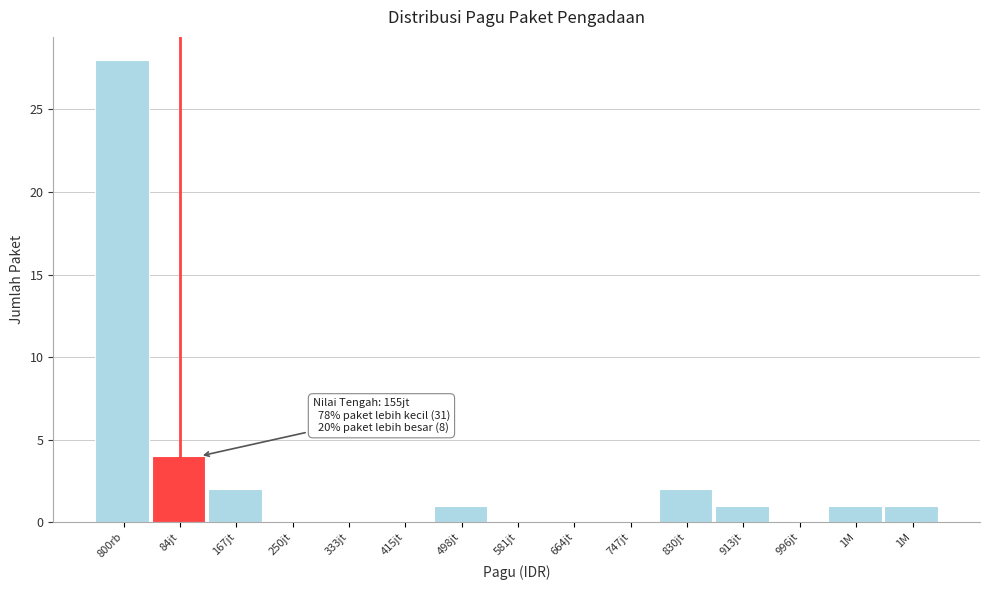

Are the bars horizontal?

No